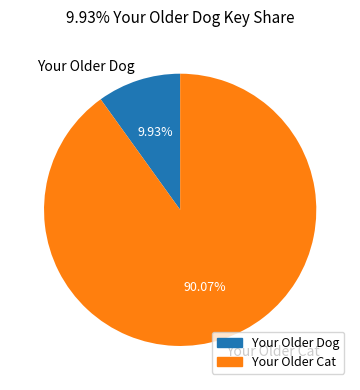

Combined, what portion of the pie is Your Older Cat and Your Older Dog?

100.0%